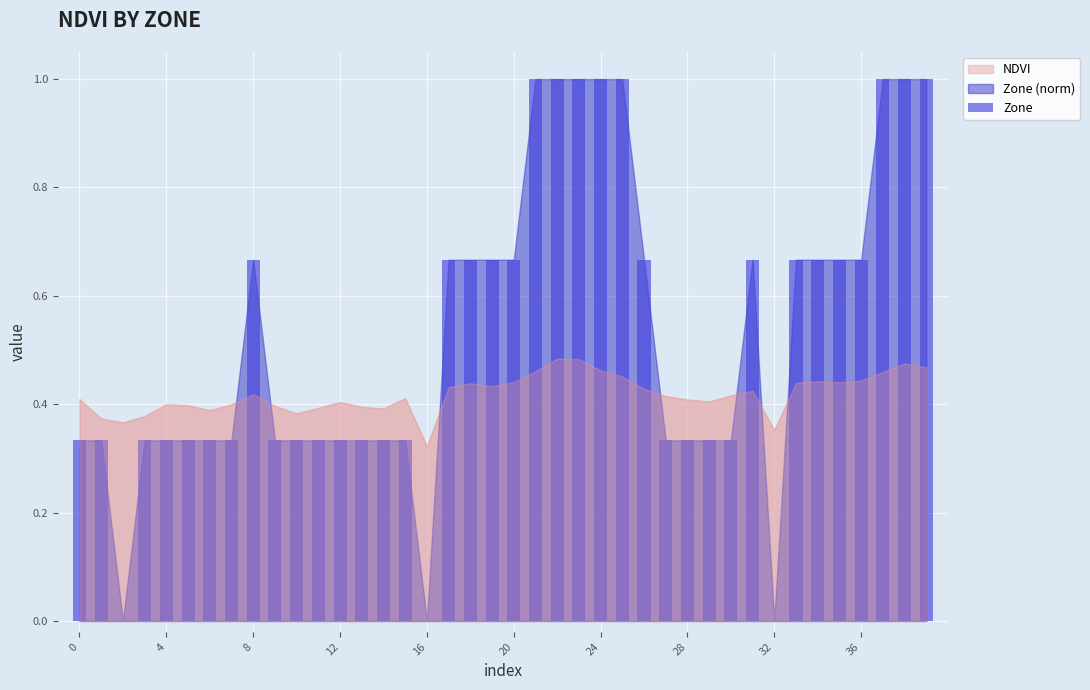

What is the greatest value displayed?

1.0